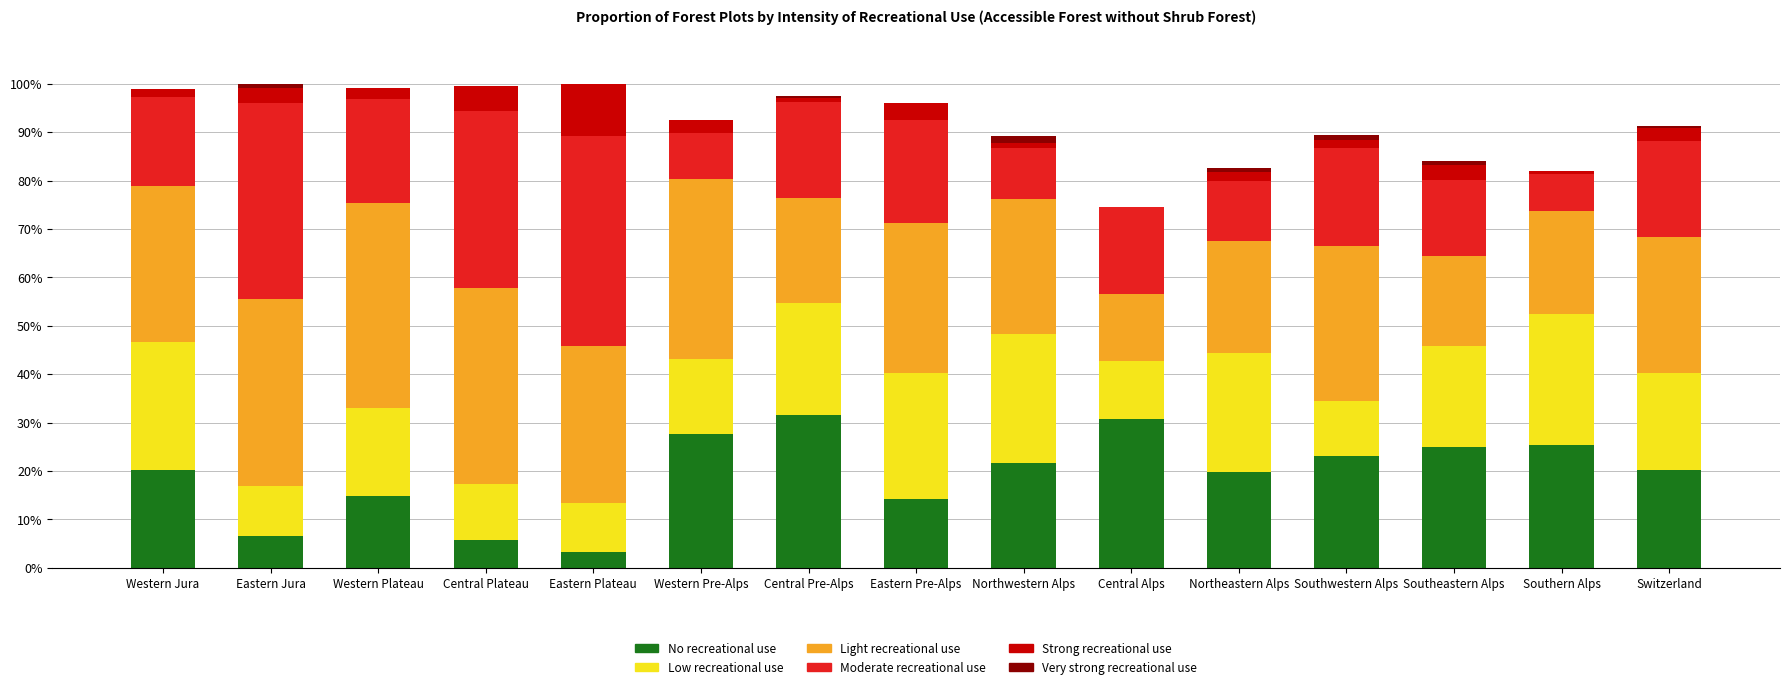

Are the bars horizontal?

No